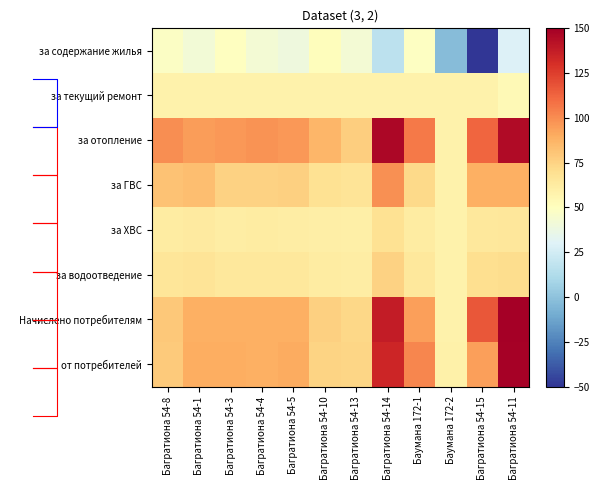

True or false: Начислено потребителям has a value of 94.1 at Баумана 172-1.

True